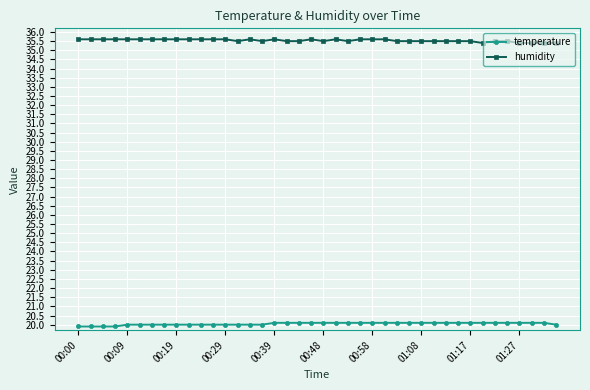

True or false: humidity and temperature intersect in this chart.

False